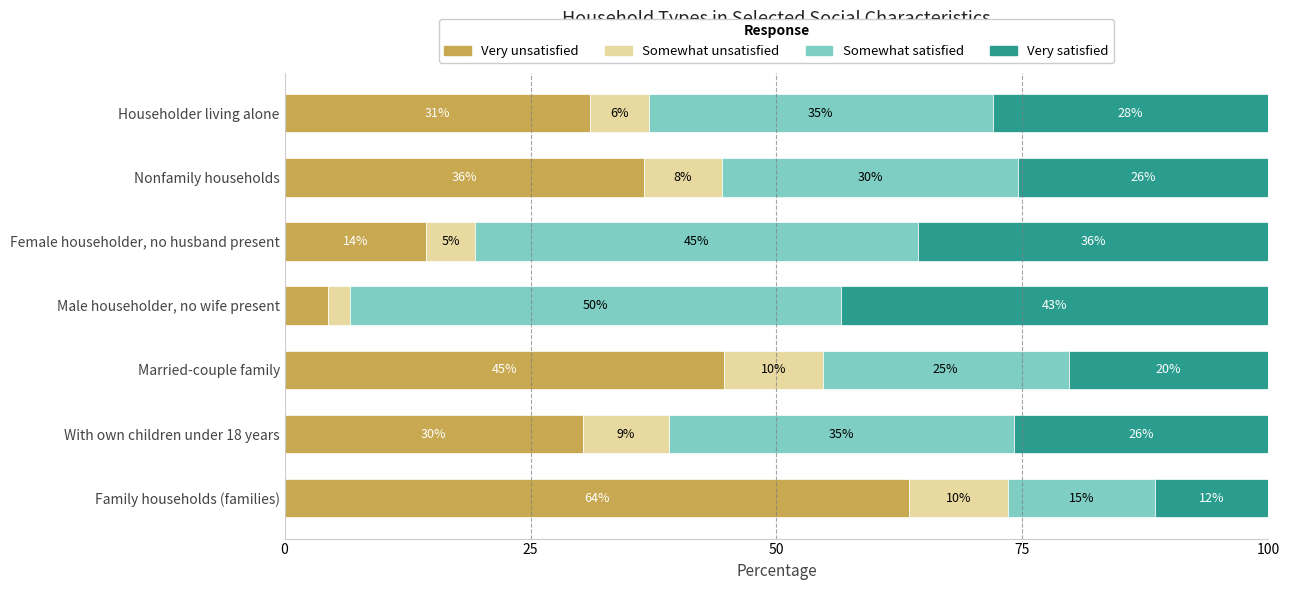

The value of Very unsatisfied at Female householder, no husband present is 14.4. True or false?

True